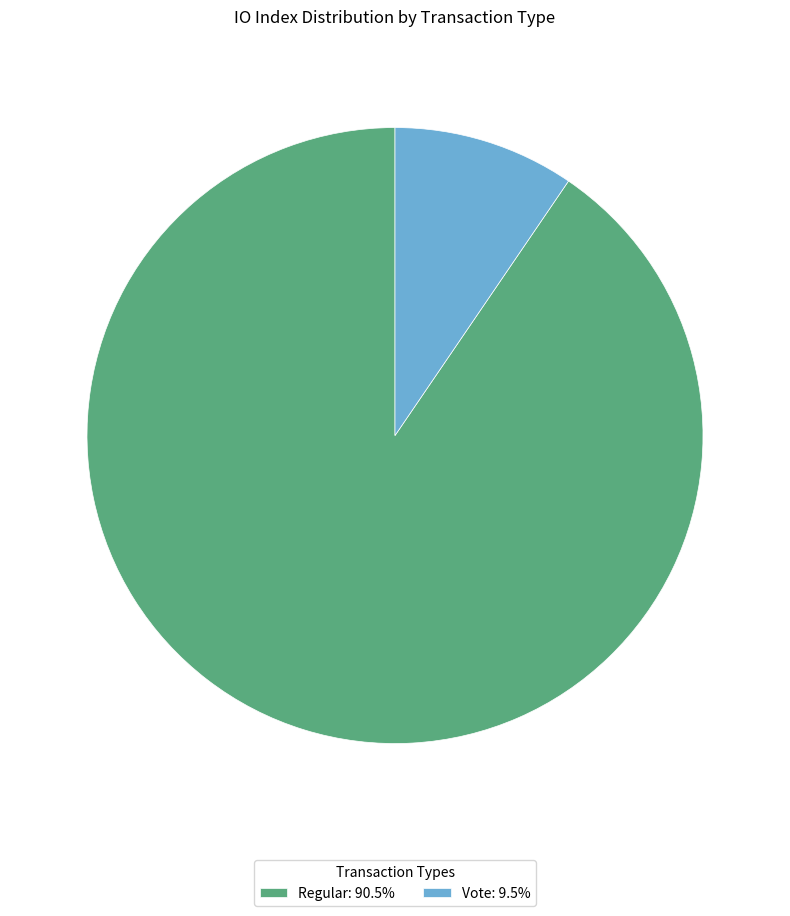

Does Regular: 90.5% account for over 50% of the chart?

Yes